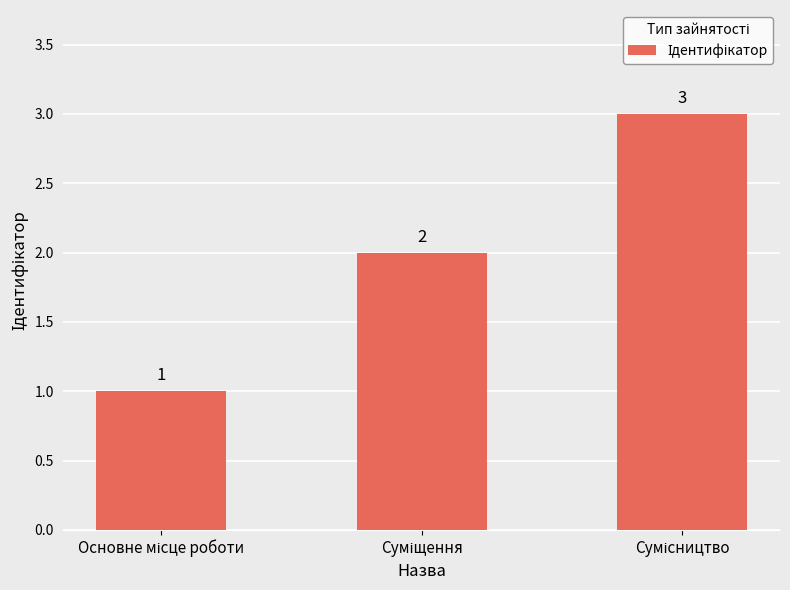

What is the difference between the second highest and minimum values?

1